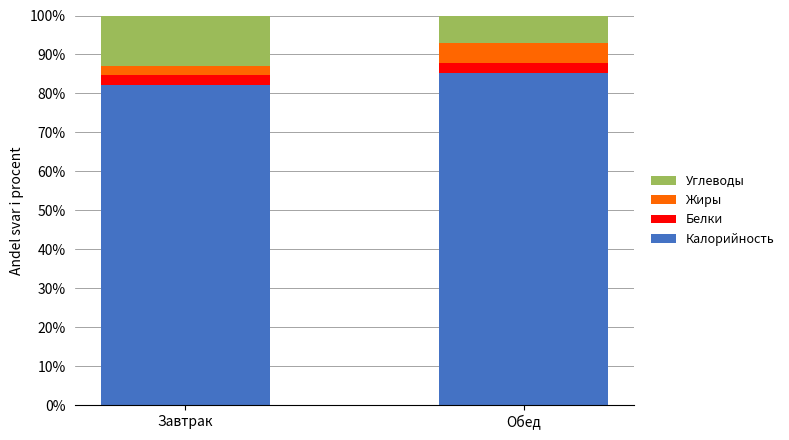

What is the difference between the maximum and minimum values in the Калорийность series?

2.9